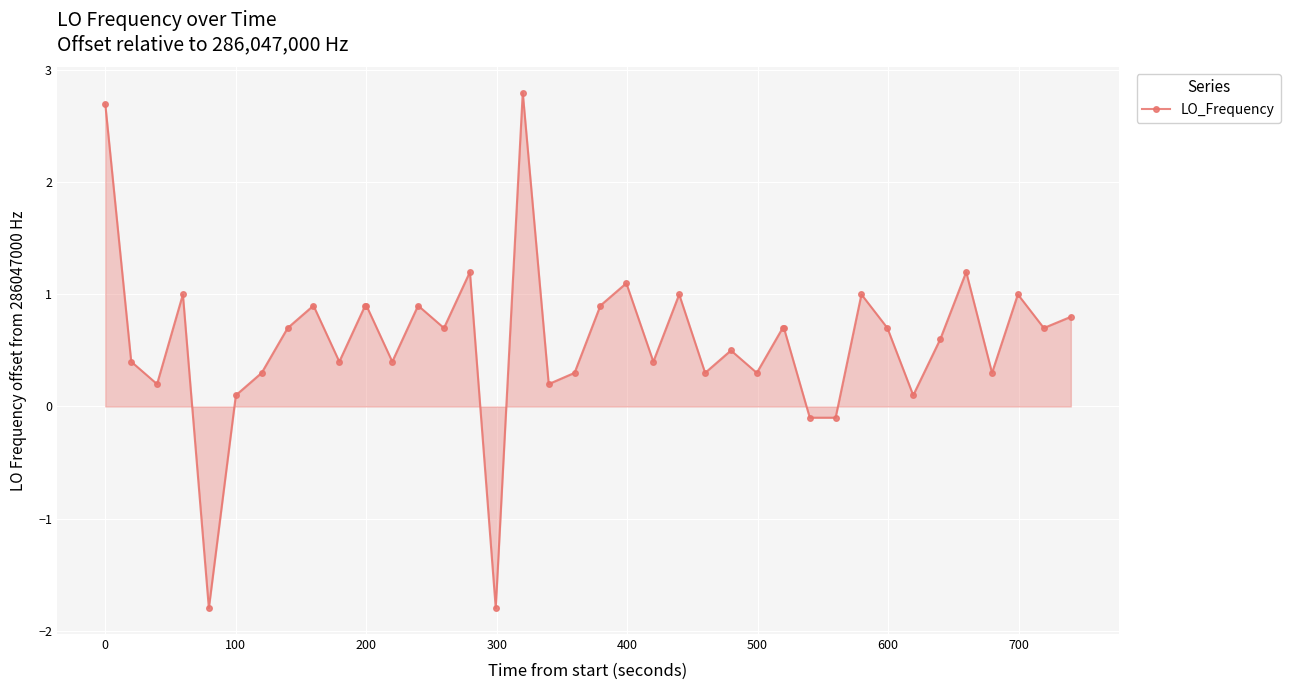

What is the maximum value shown in the chart?

2.8